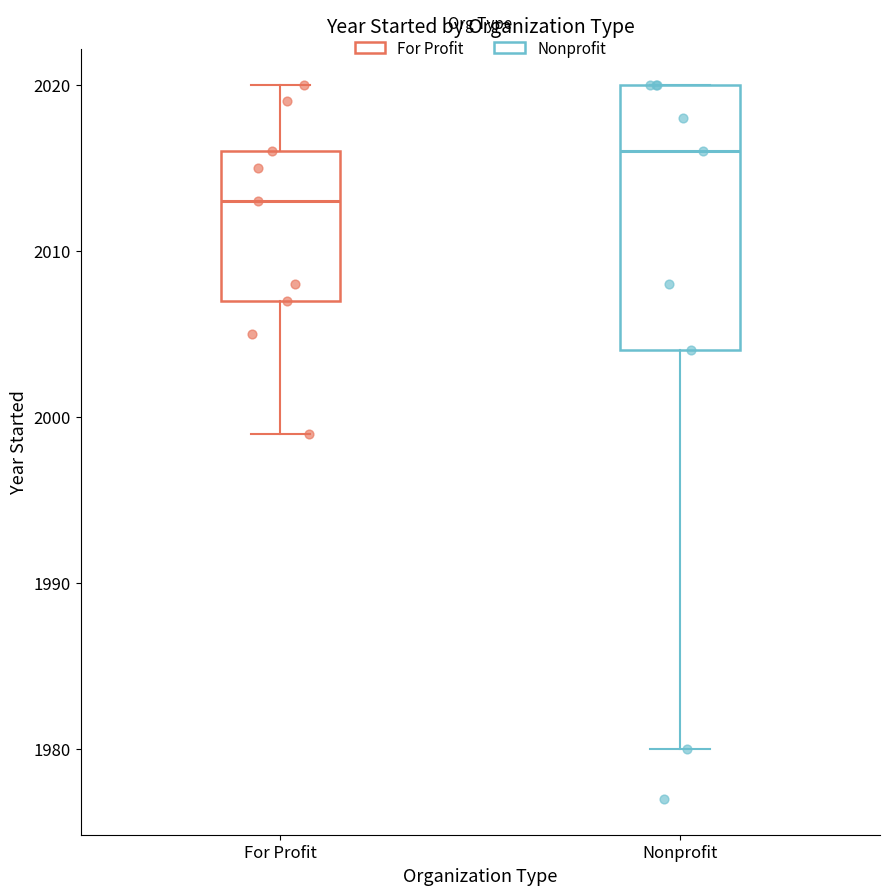

Where does the lower whisker of the box for For Profit end on the y-axis? The values are not printed on the chart, so give them approximately, as read against the axis.

1999